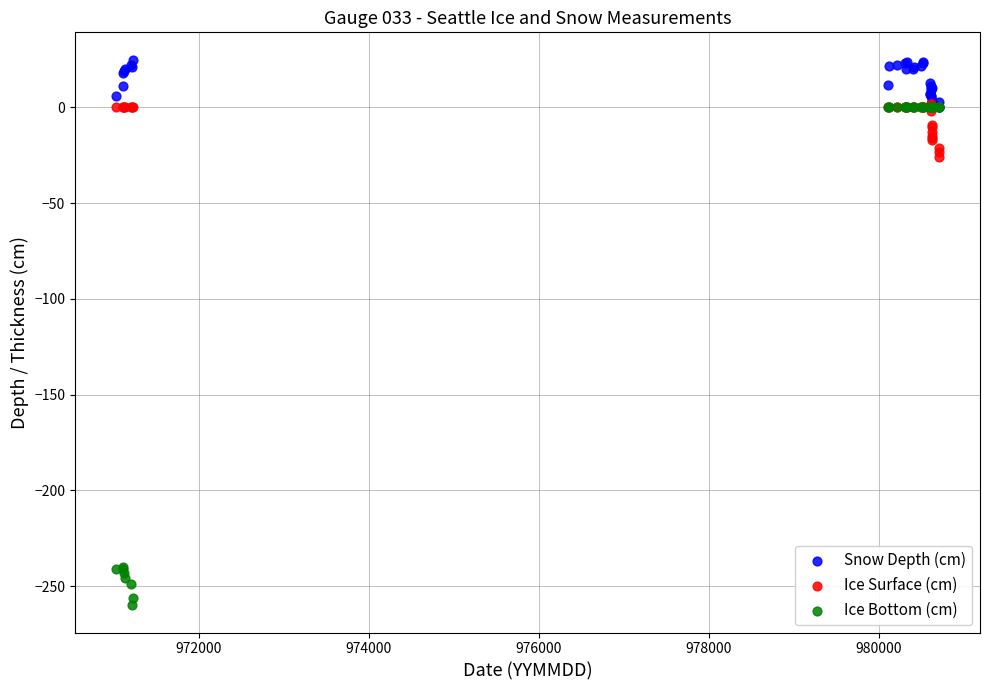

What are all the series names shown in the legend?

Snow Depth (cm), Ice Surface (cm), Ice Bottom (cm)